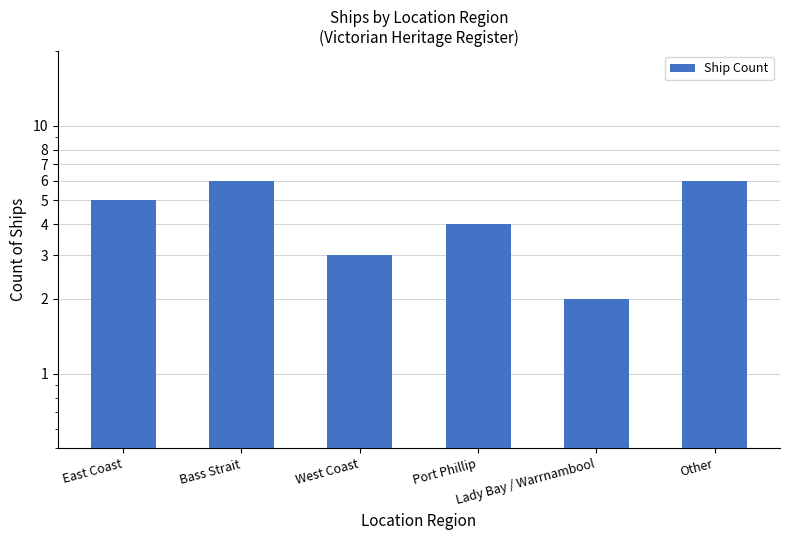

Does the chart contain any negative values?

No